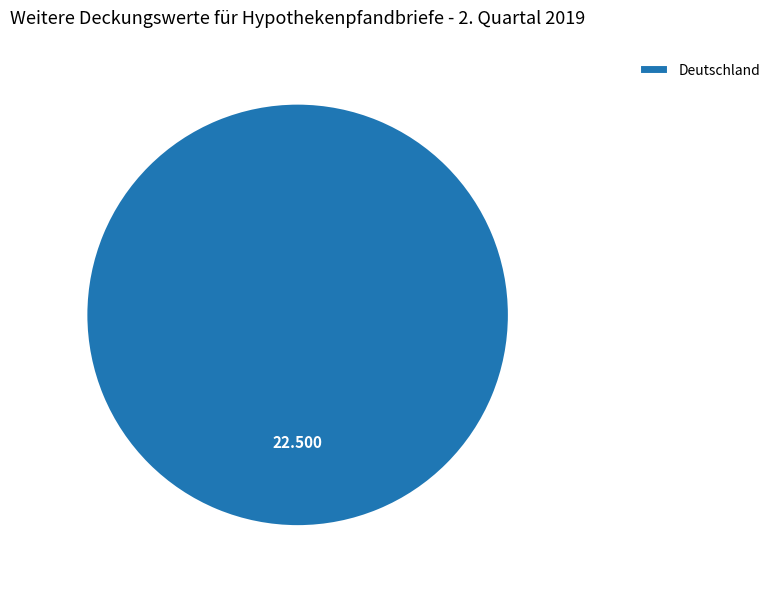

Which slice represents more than half of the pie?

Deutschland